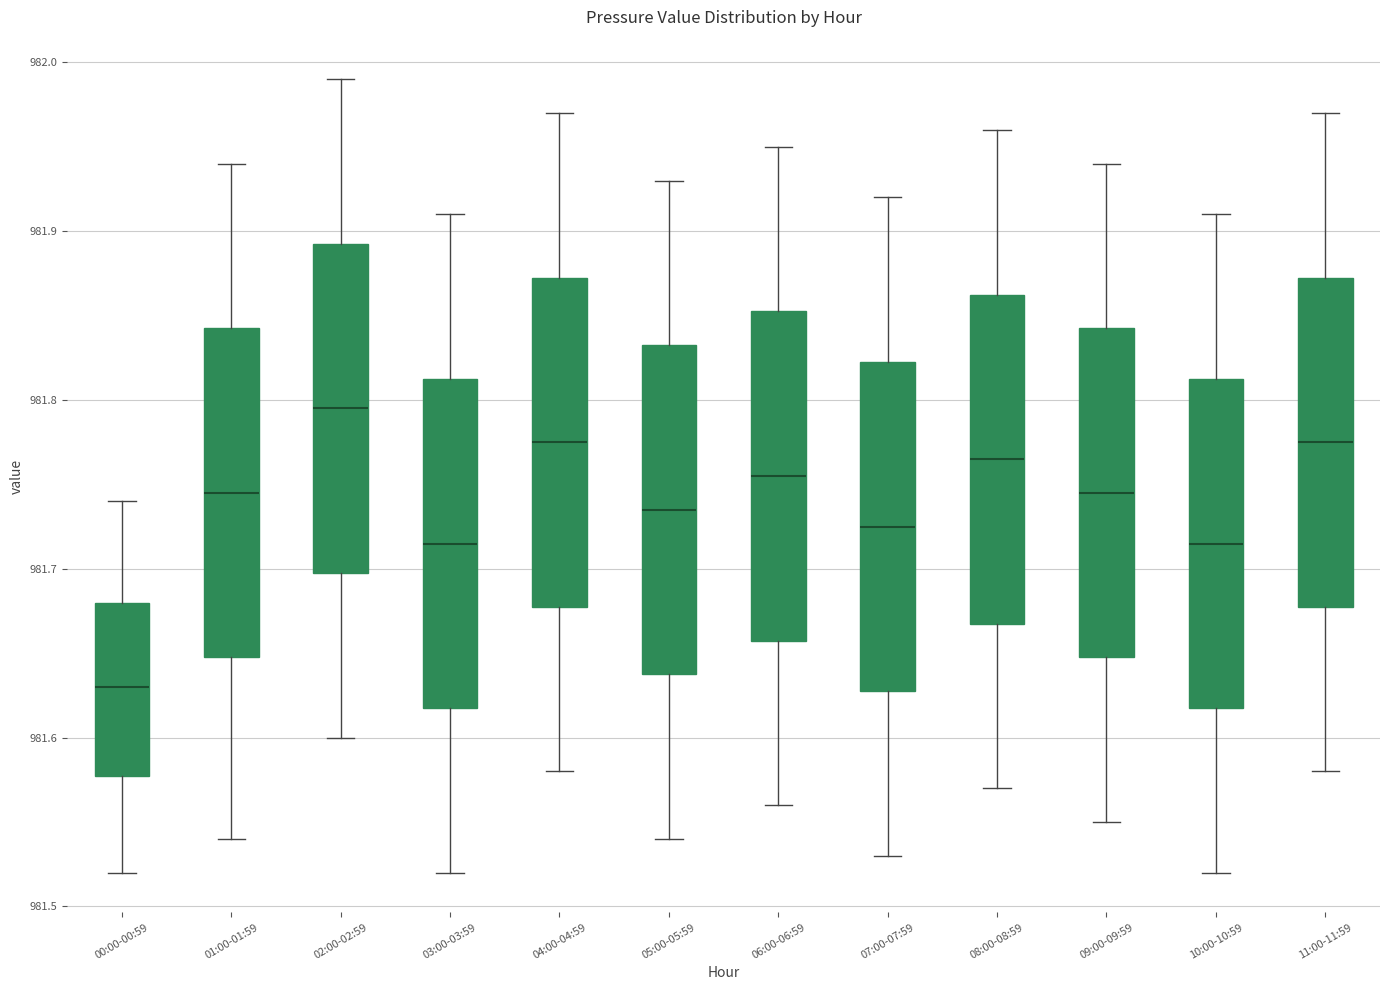

Which box has the highest median line?

02:00-02:59